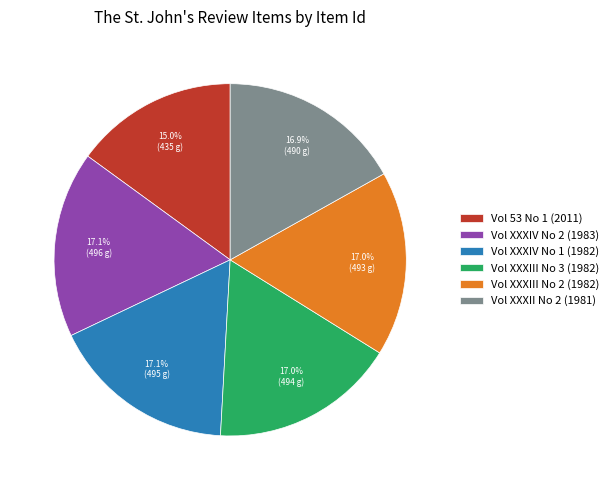

Is it true that Vol XXXIV No 2 (1983) is 24% of the pie?

False